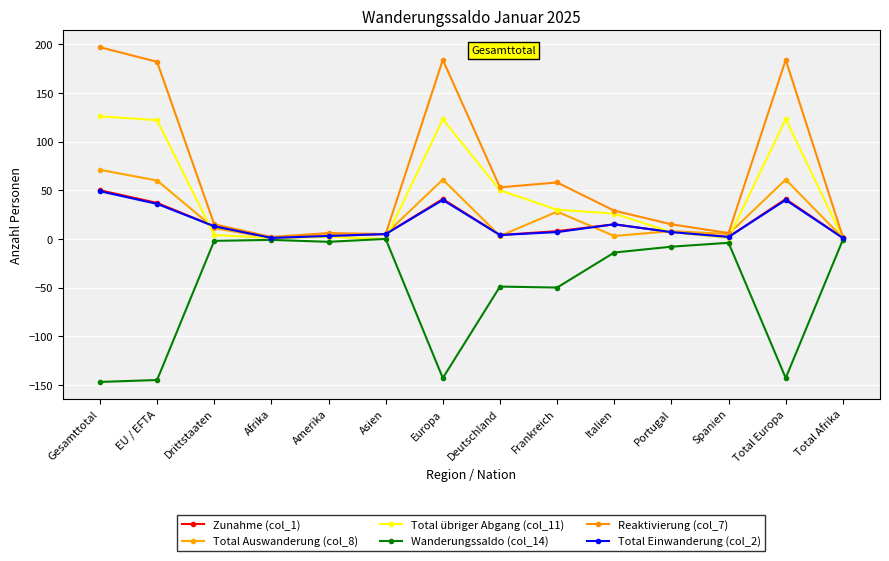

What is the label of the 2nd point from the left?

EU / EFTA